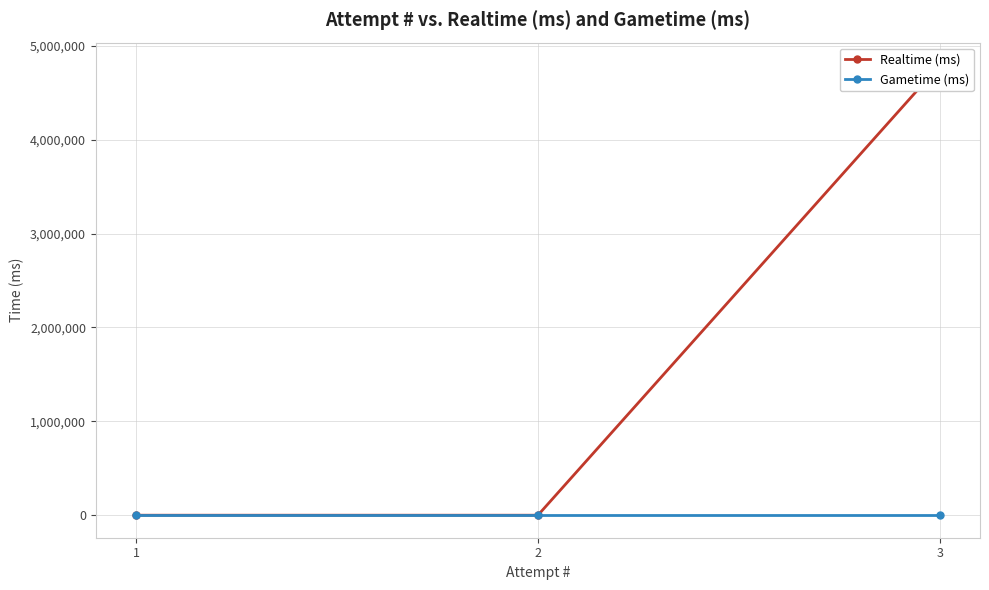

What is the difference between the maximum and minimum values in the Realtime (ms) series?

4794528